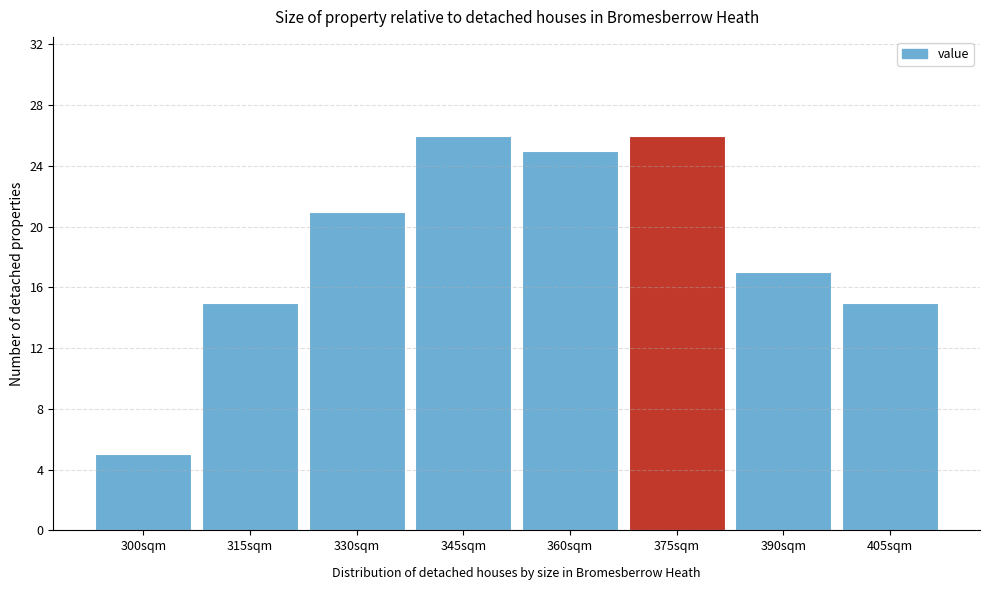

Reading left to right, extract all data points from this chart.

5	15	21	26	25	26	17	15